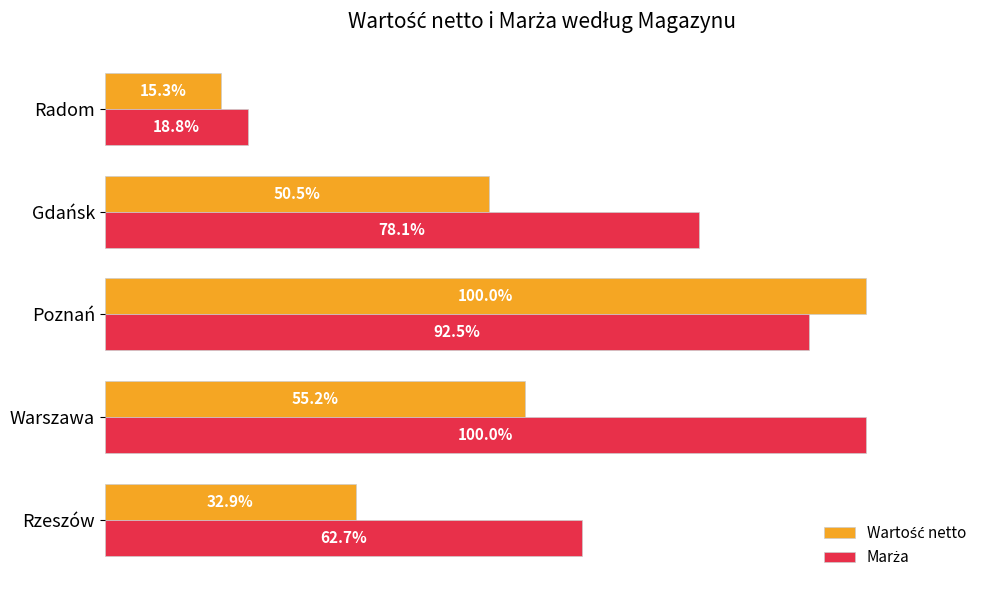

At which category does the chart reach its minimum across all series?

Radom